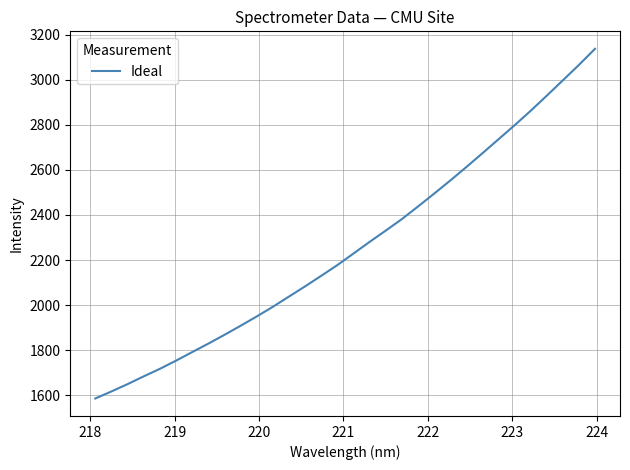

What is the difference between the maximum and minimum values?

1551.6